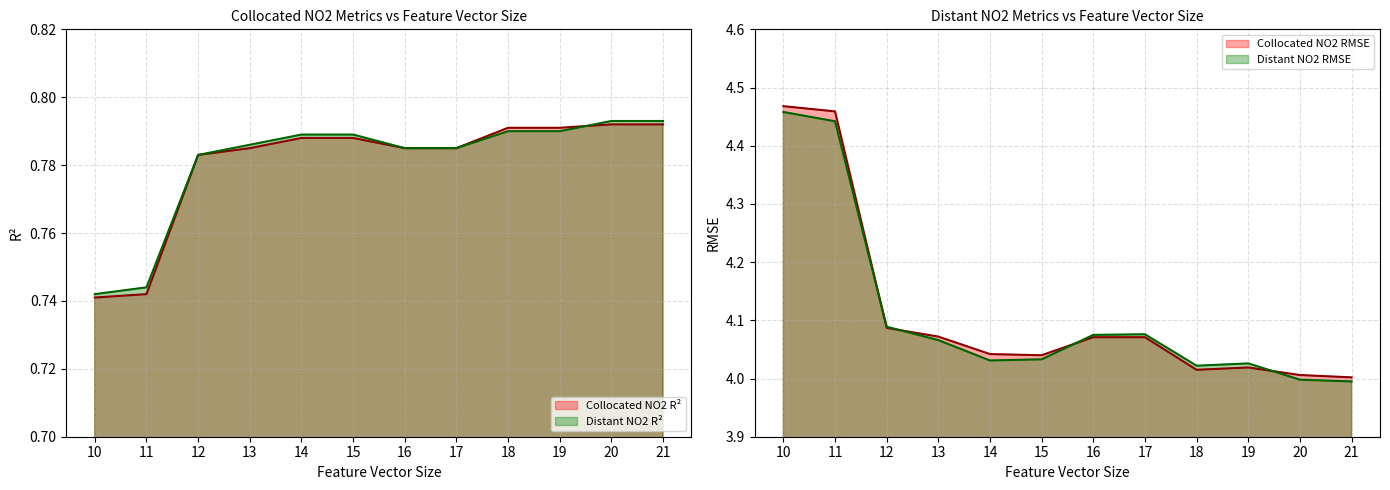

At which category is the sum across all series the highest?

10